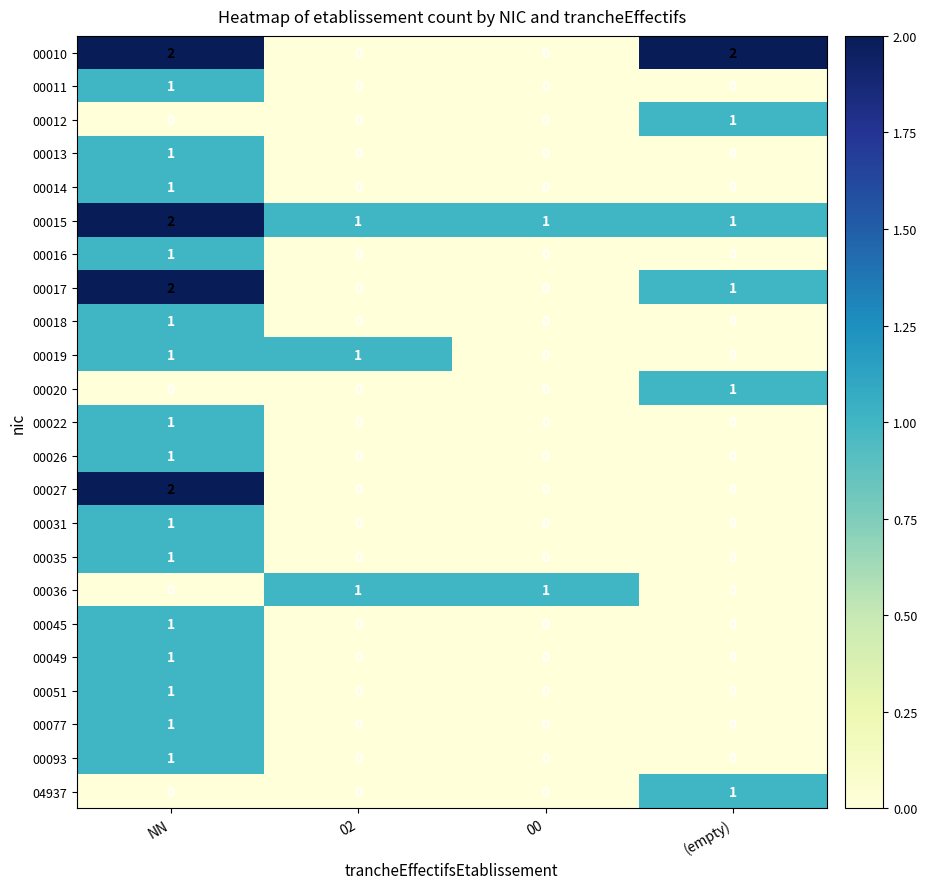

At which category is the sum across all series the highest?

NN